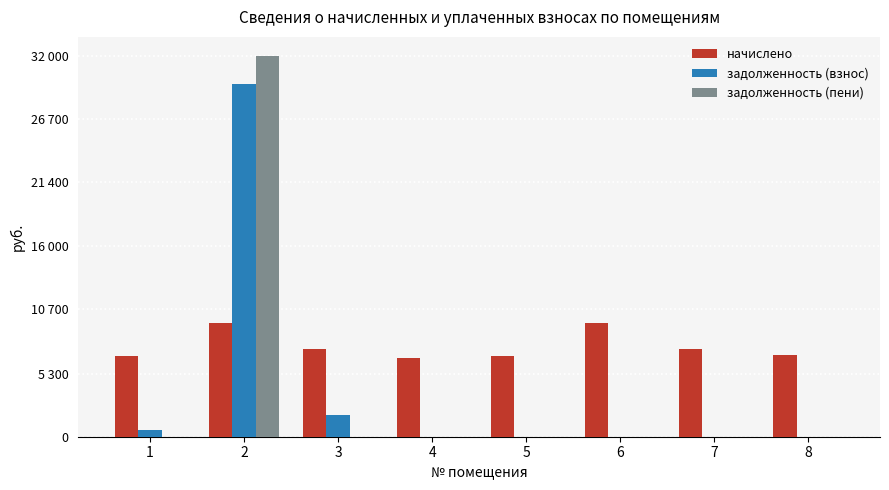

Which series has the largest range (max minus min)?

задолженность (пени)